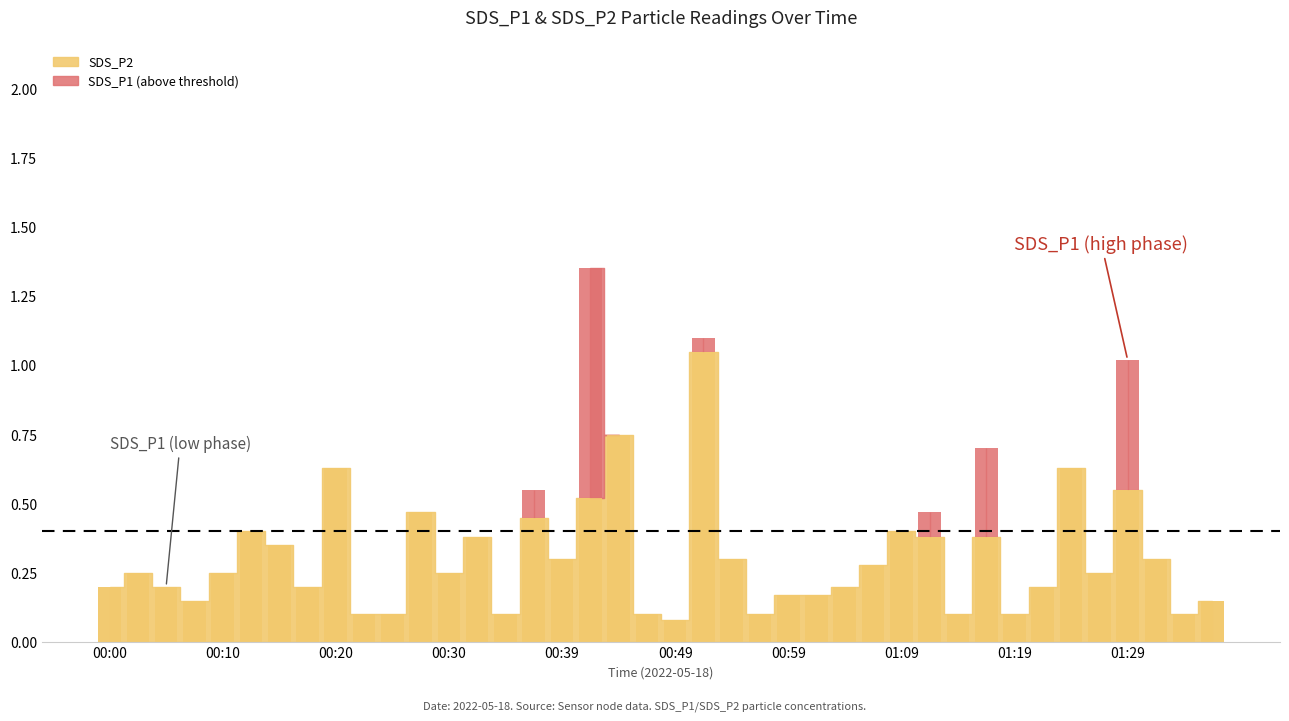

List the labels in order of value, smallest first.

00:49, 00:22, 00:25, 00:34, 00:47, 00:57, 01:14, 01:19, 01:34, 00:07, 01:37, 00:59, 01:02, 00:00, 00:05, 00:17, 01:04, 01:22, 00:02, 00:10, 00:30, 01:27, 01:07, 00:39, 00:54, 01:32, 00:15, 00:32, 01:12, 01:17, 00:12, 01:09, 00:37, 00:27, 00:42, 01:29, 00:20, 01:25, 00:44, 00:52